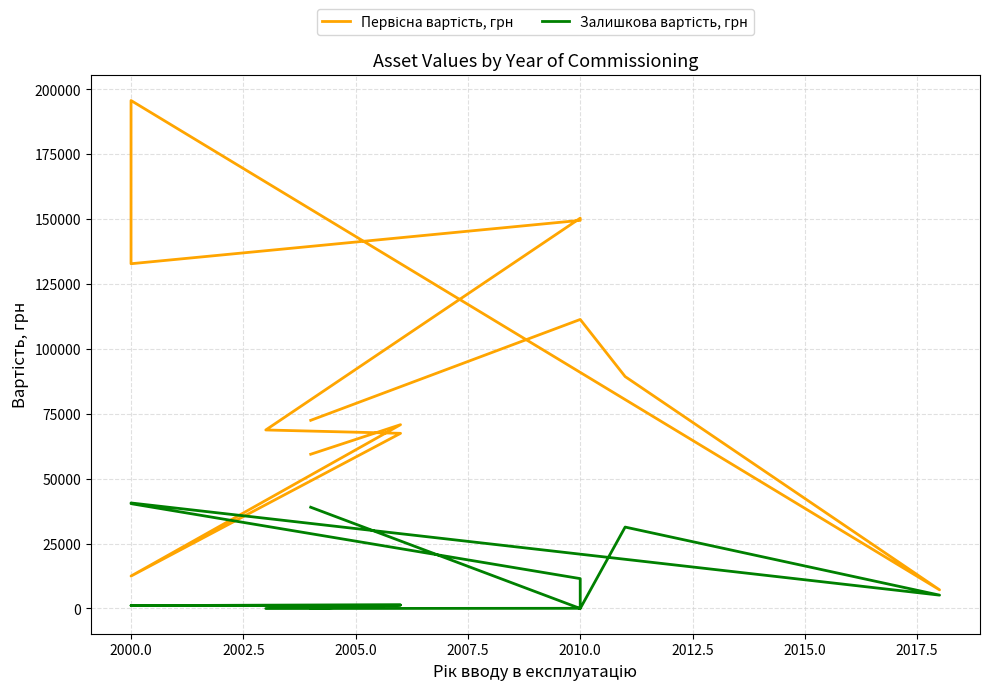

List the series in order of their peak value, lowest first.

Залишкова вартість, грн, Первісна вартість, грн